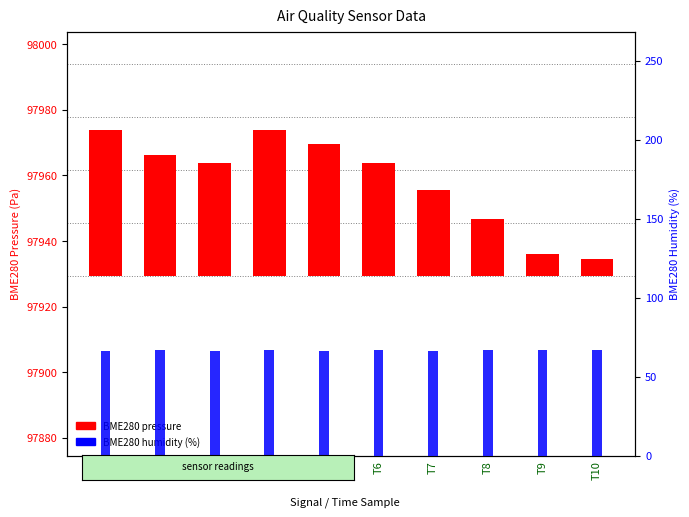

How many bars are there in each group?

2